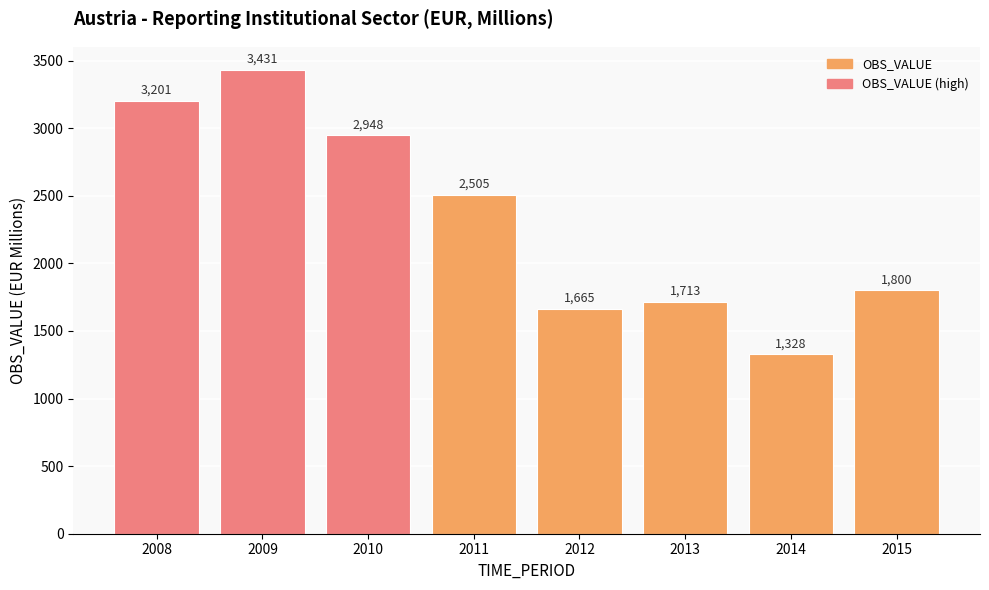

Which category has the lowest value across all series?

2014